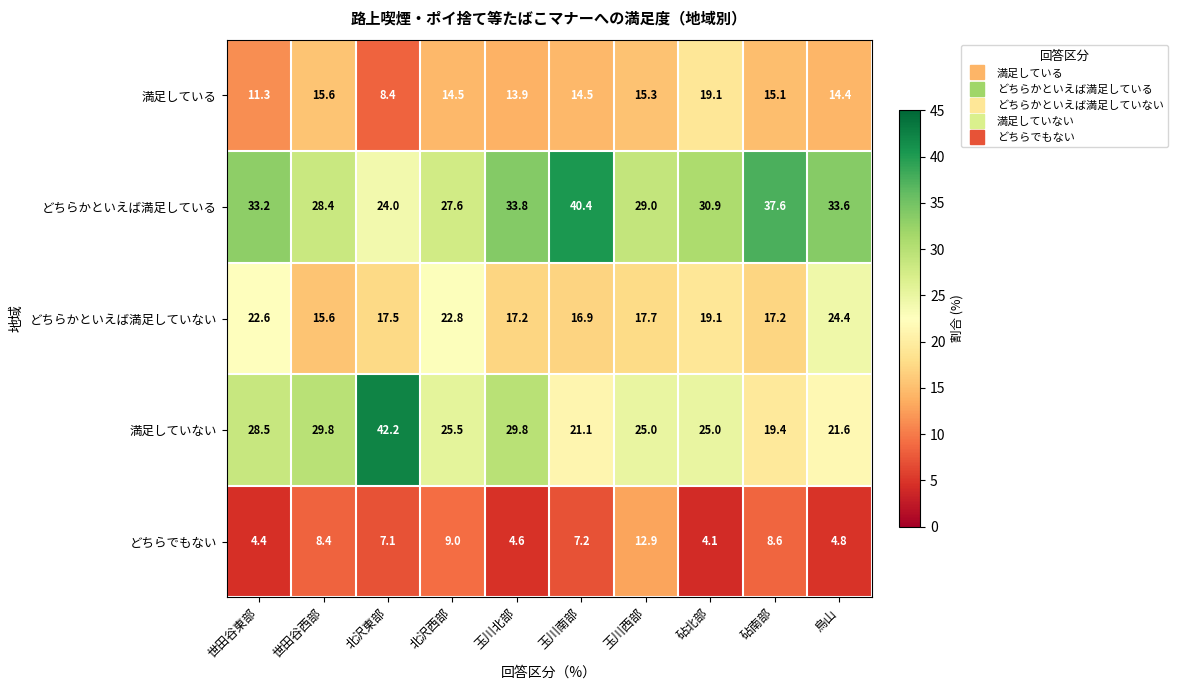

Which label corresponds to the largest value in the chart?

北沢東部